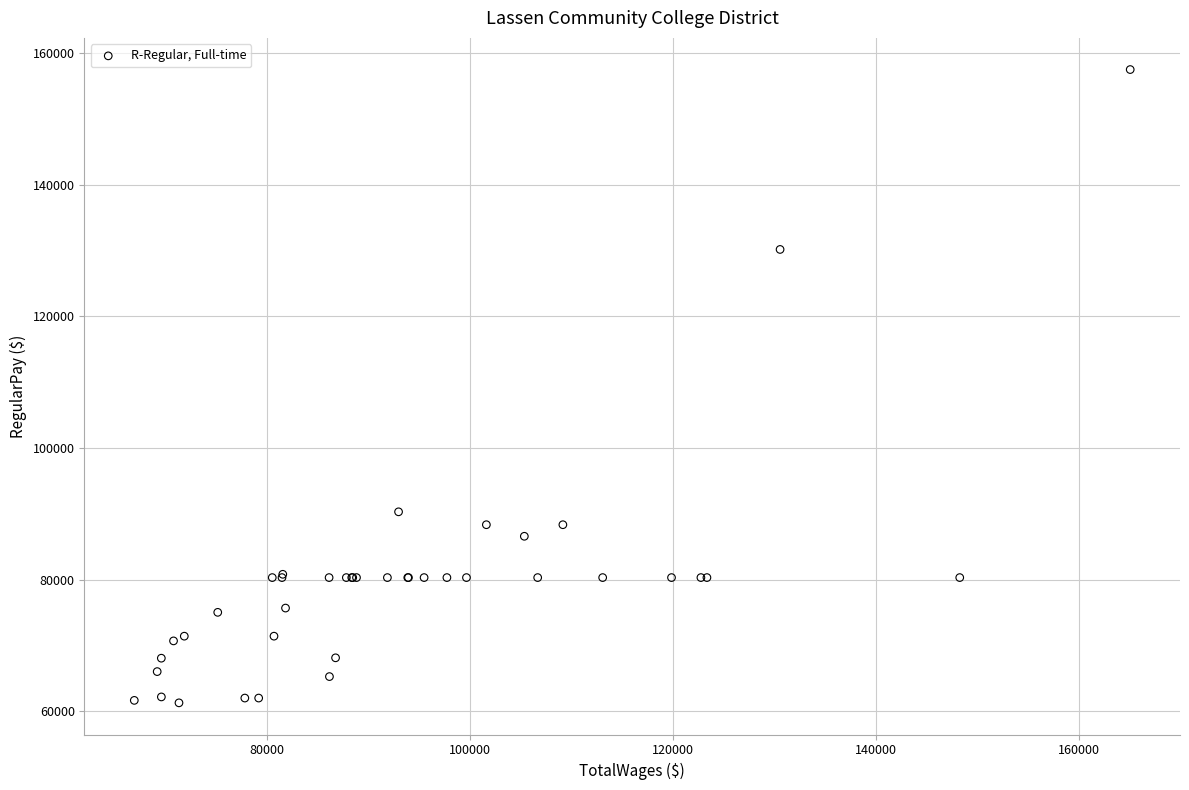

What Y value in the scatter plot is closest to 109395?

90311